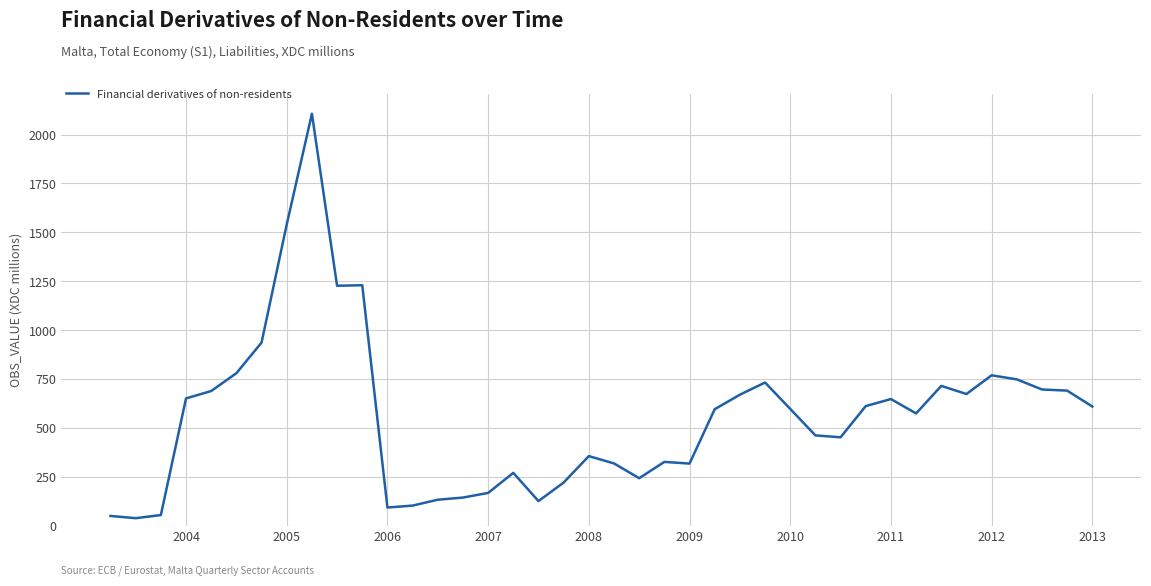

True or false: there are more than 1 points higher than both neighbors.

True